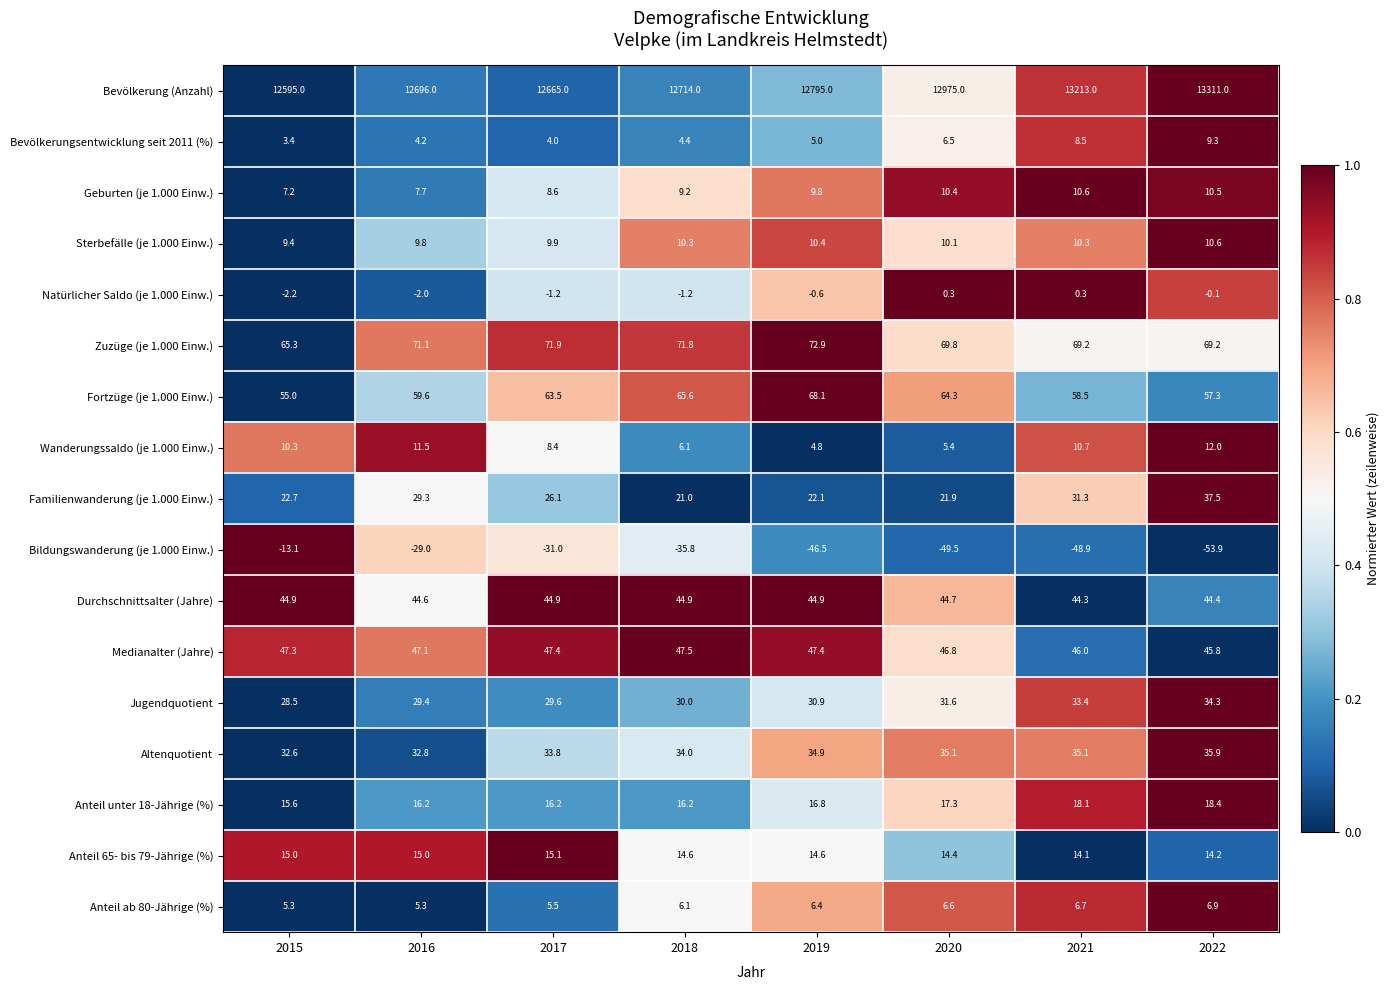

Which series has the largest range (max minus min)?

Bevölkerung (Anzahl)